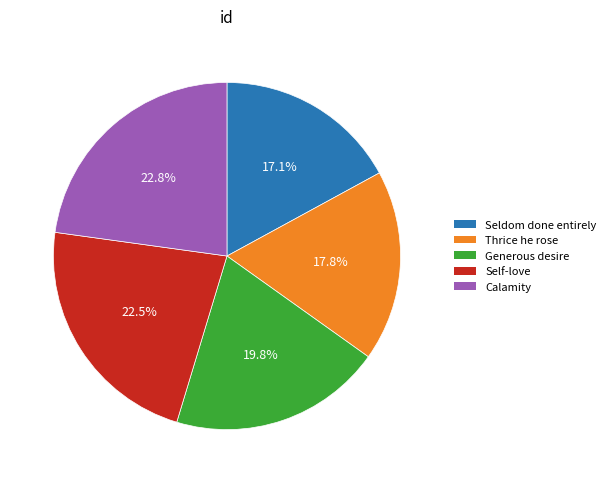

What percentage is NOT represented by Seldom done entirely?

82.9%